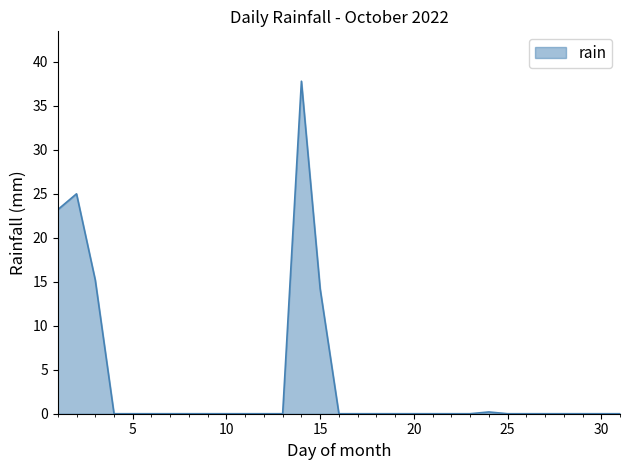

What is the maximum value shown in the chart?

37.8